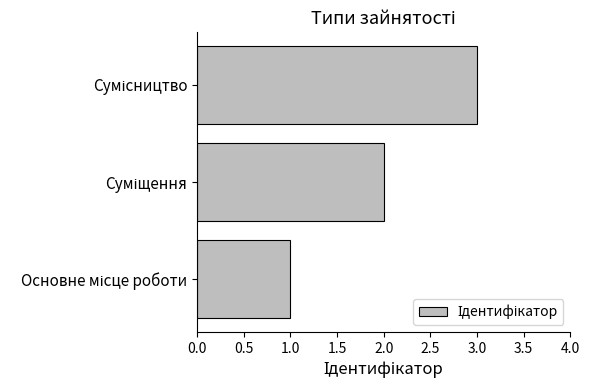

What is the maximum value shown in the chart?

3